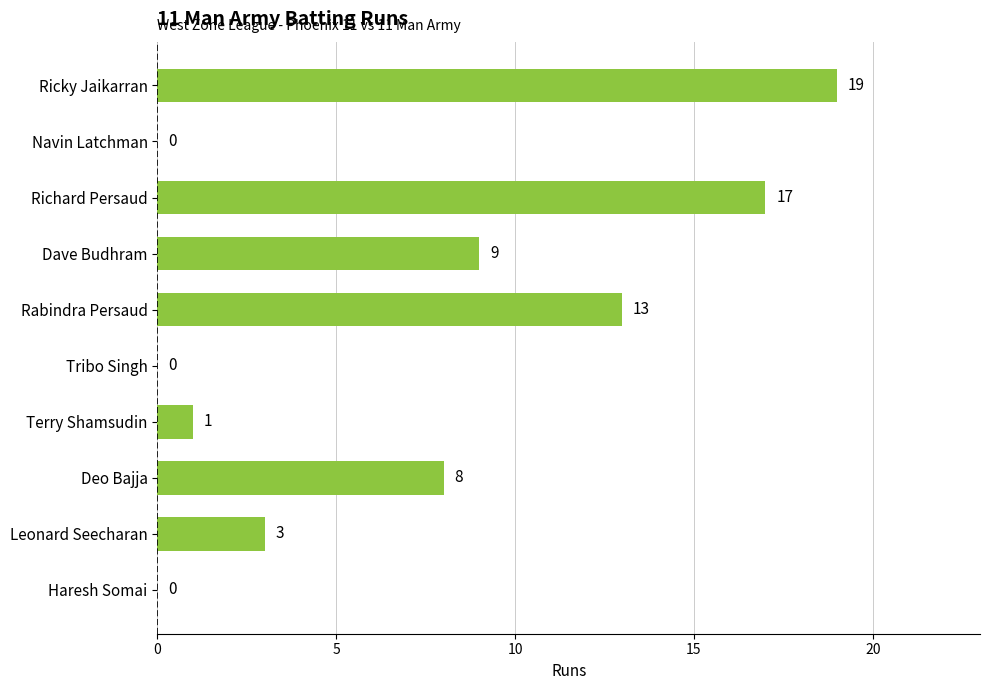

Between Tribo Singh and Leonard Seecharan, which is larger?

Leonard Seecharan